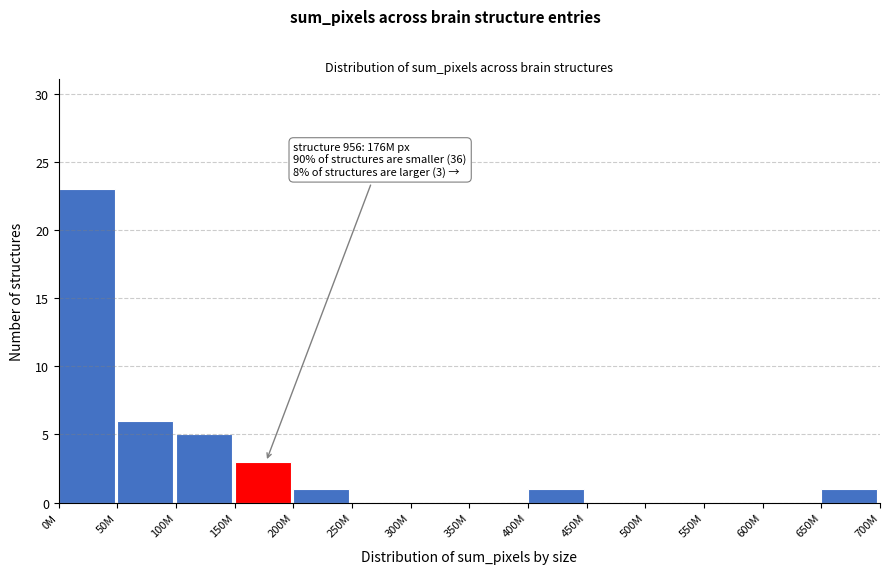

Reading left to right, transcribe all the data shown in this chart.

0M=23	50M=6	100M=5	150M=3	200M=1	250M=0	300M=0	350M=0	400M=1	450M=0	500M=0	550M=0	600M=0	650M=1